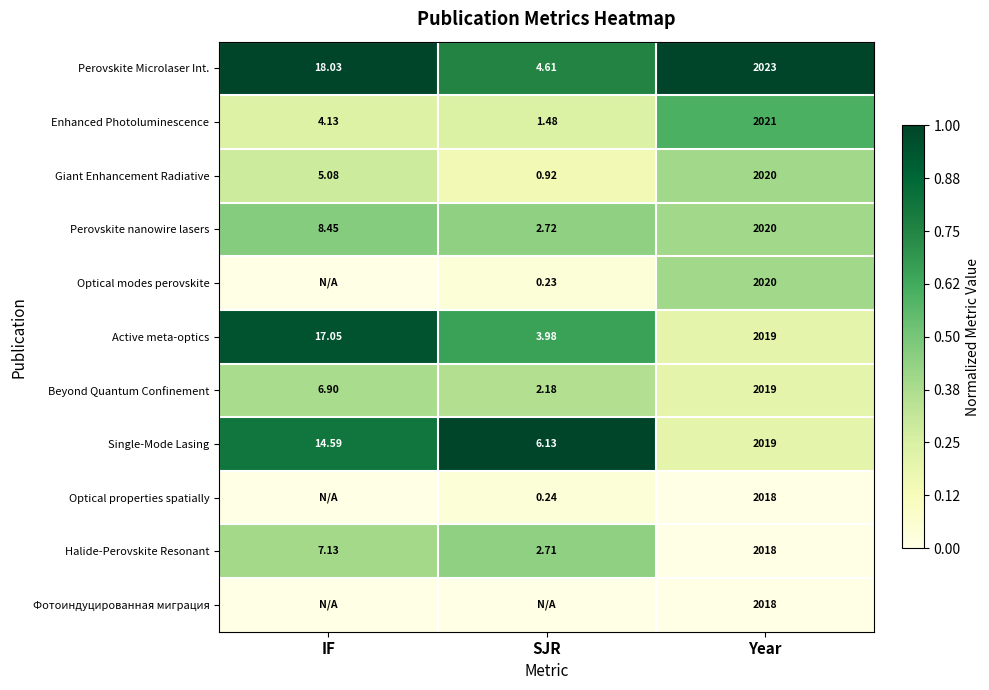

Which has a higher value, SJR or IF?

IF